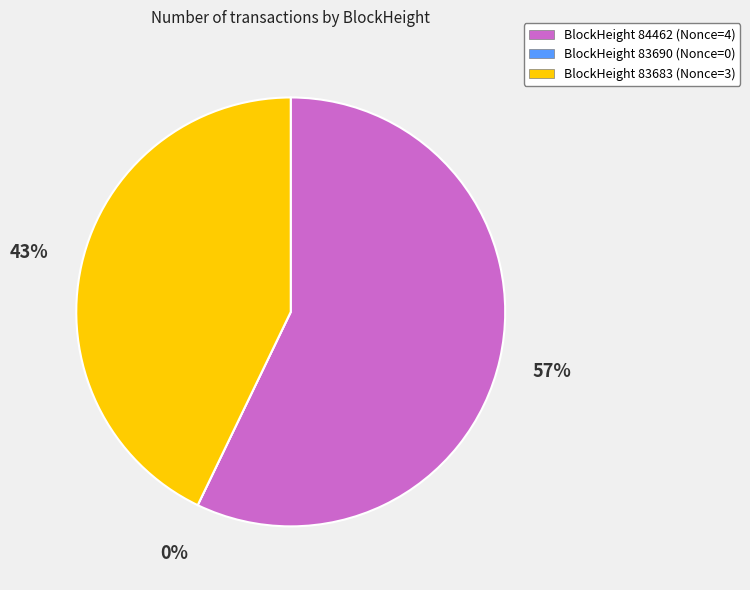

What percentage is the 83683 slice, to the nearest percent?

43%